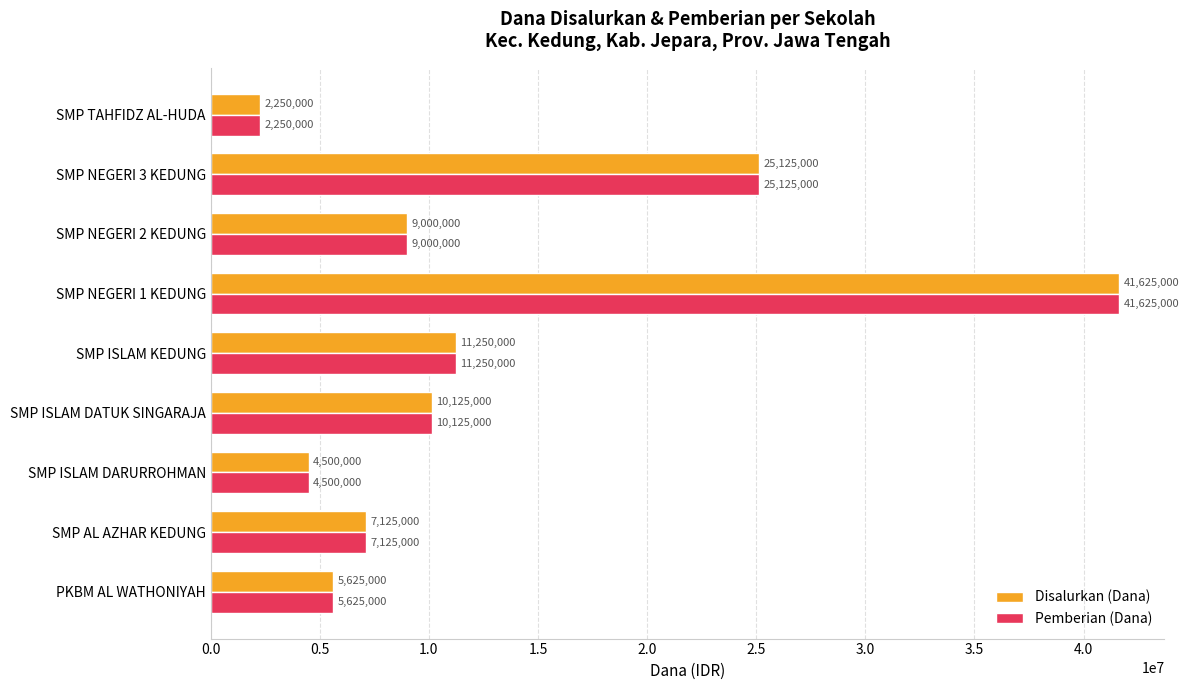

Where is Pemberian (Dana) nearest to the value 21937500?

SMP NEGERI 3 KEDUNG